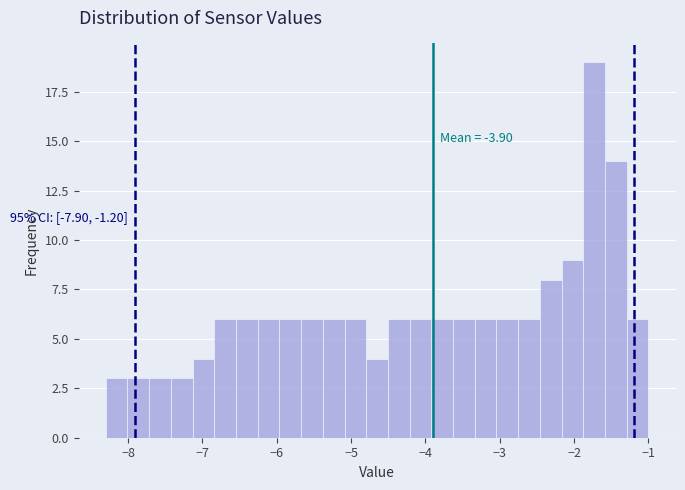

Read against the x-axis, roughly where is the centre of the tallest bar?

-1.7